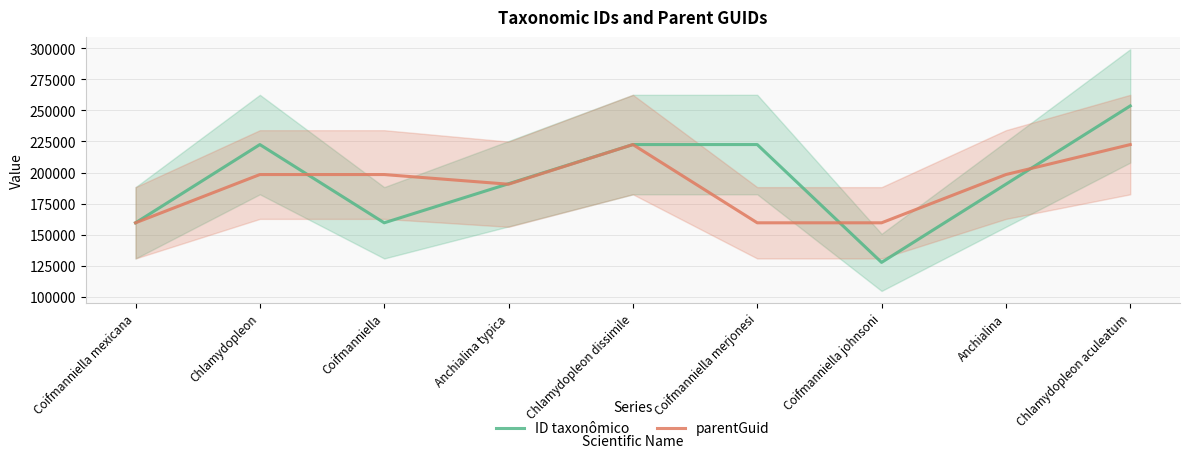

How many intersections are there between ID taxonômico and parentGuid?

7